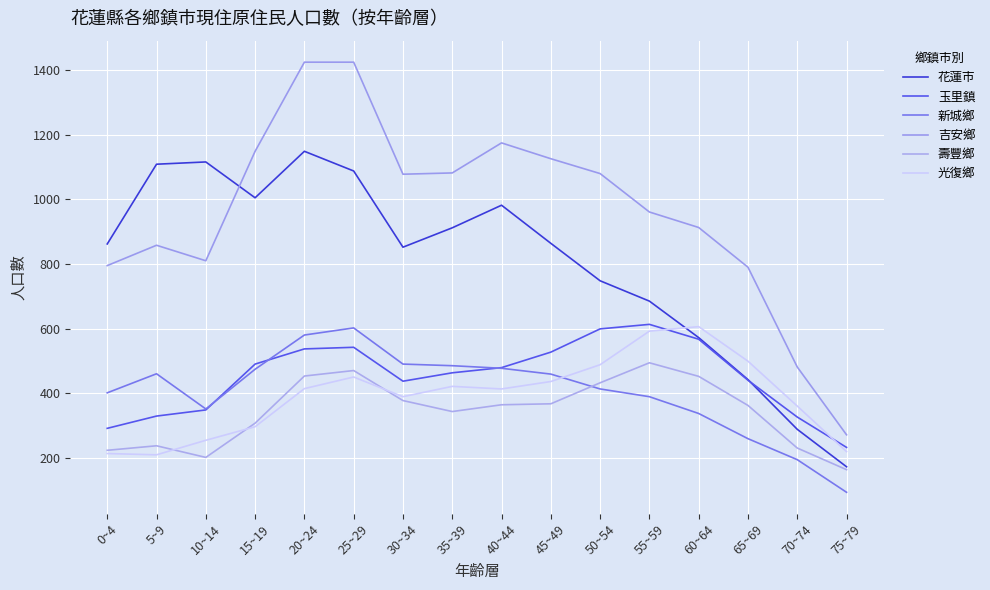

Which series has the widest spread of values?

吉安鄉